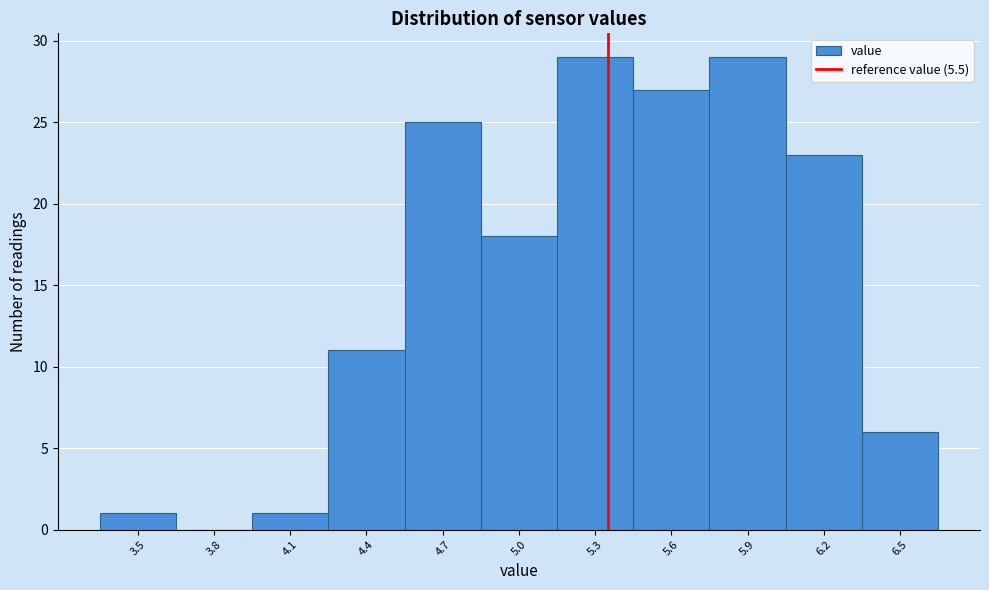

Reading left to right, list all the values displayed in this chart.

3.5=1	3.8=0	4.1=1	4.4=11	4.7=25	5.0=18	5.3=29	5.6=27	5.9=29	6.2=23	6.5=6